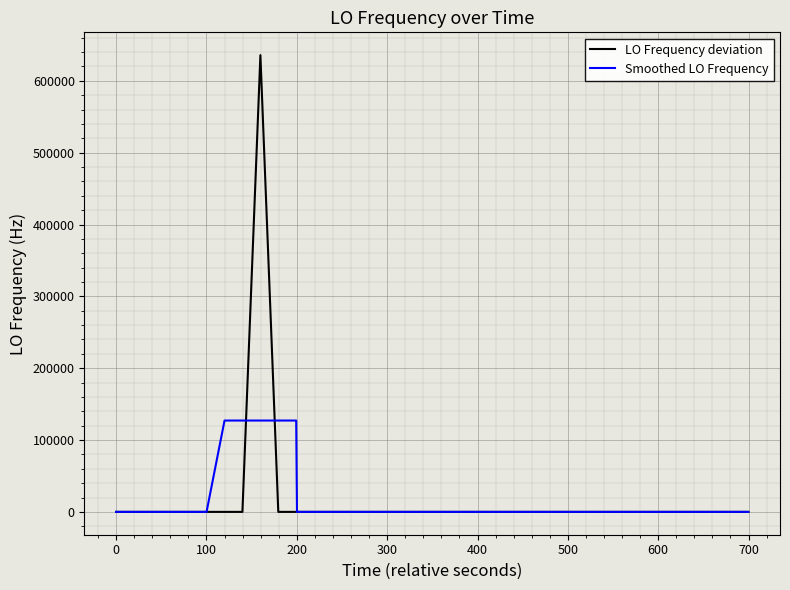

What is the maximum value shown in the chart?

635706.6